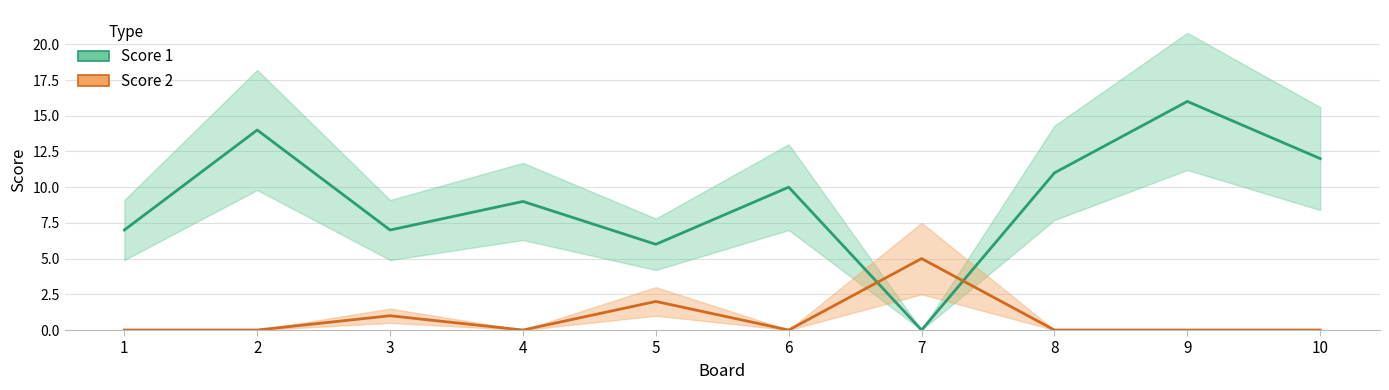

What is the difference between the maximum and second lowest values in the Score 2 series?

5